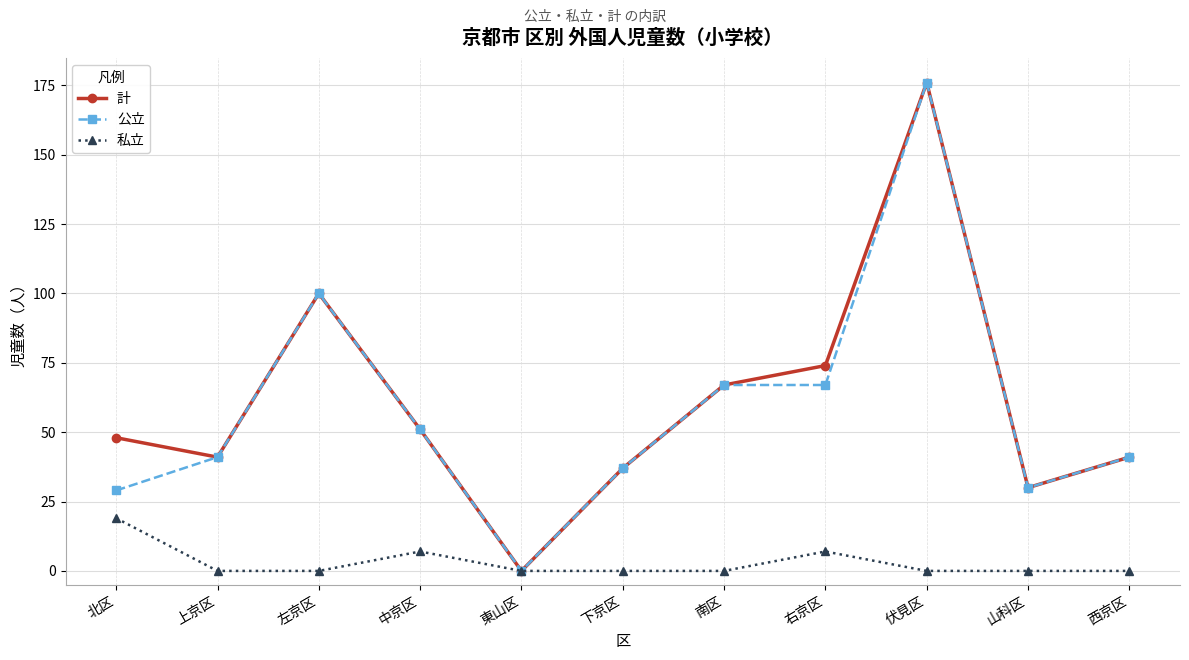

At how many categories does at least one series exceed 154?

1